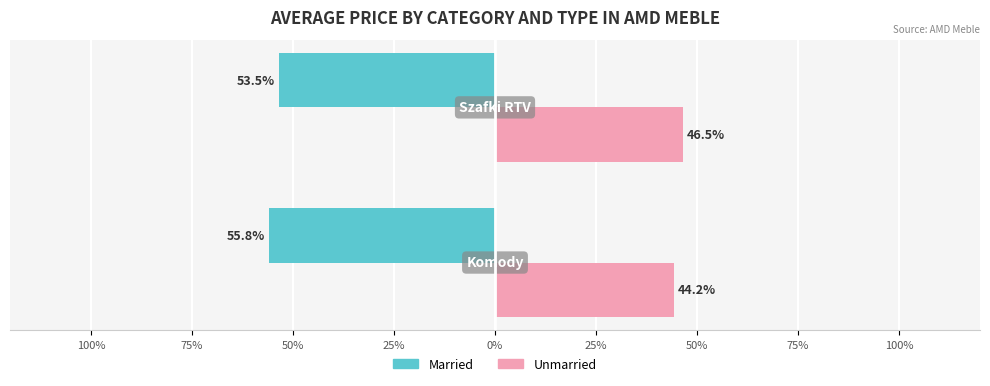

What are all the series names shown in the legend?

Married, Unmarried